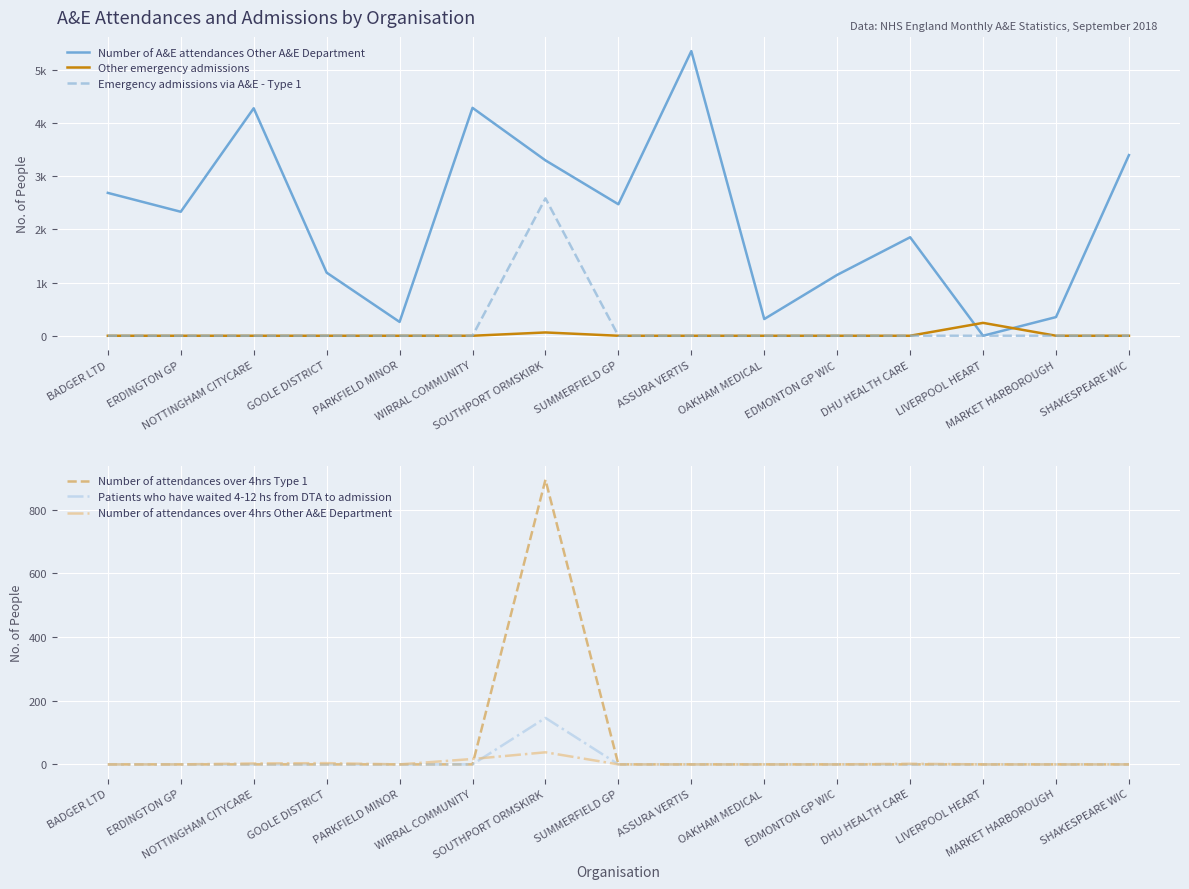

What is the difference between the second highest and second lowest values in the Number of A&E attendances Other A&E Department series?

4023